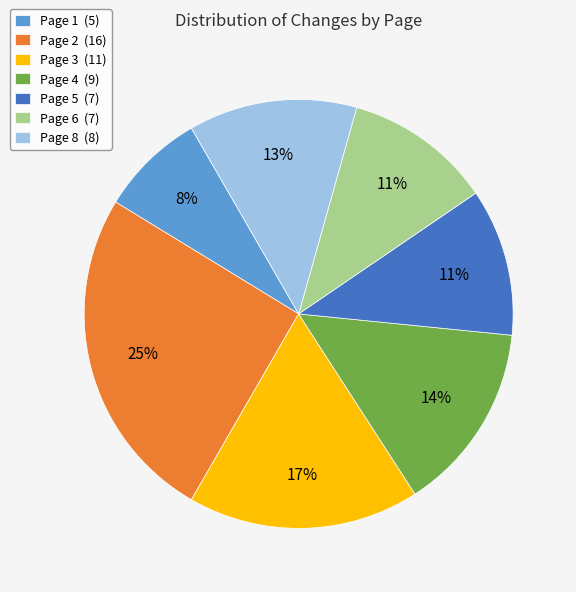

What is the ratio of the value at Page 4 to the value at Page 1?

1.8